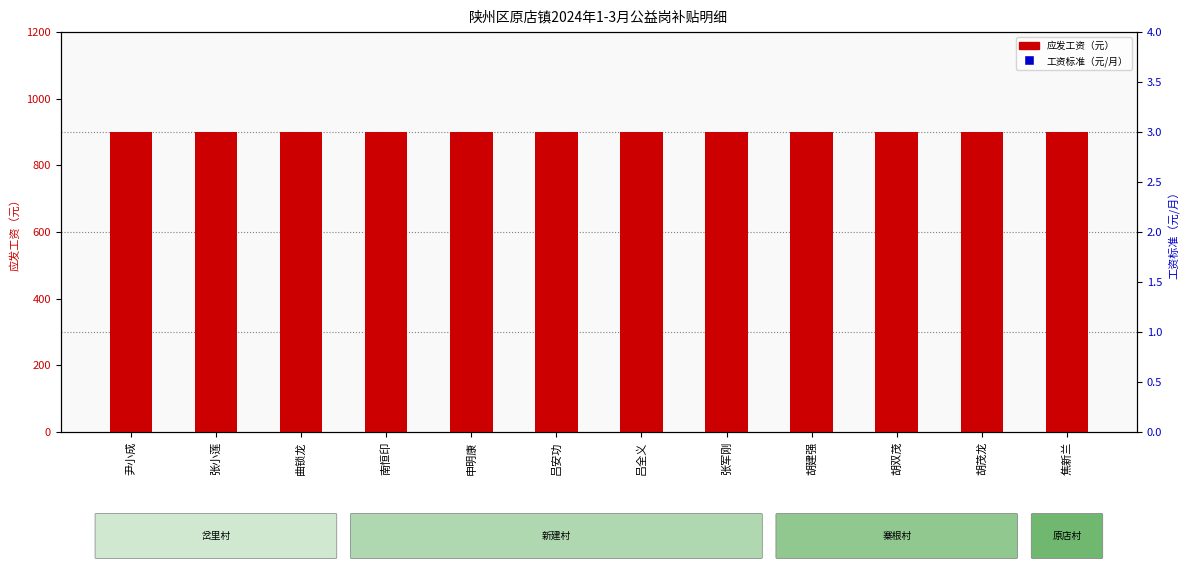

What is the difference between the highest and lowest values at 吕安功?

600